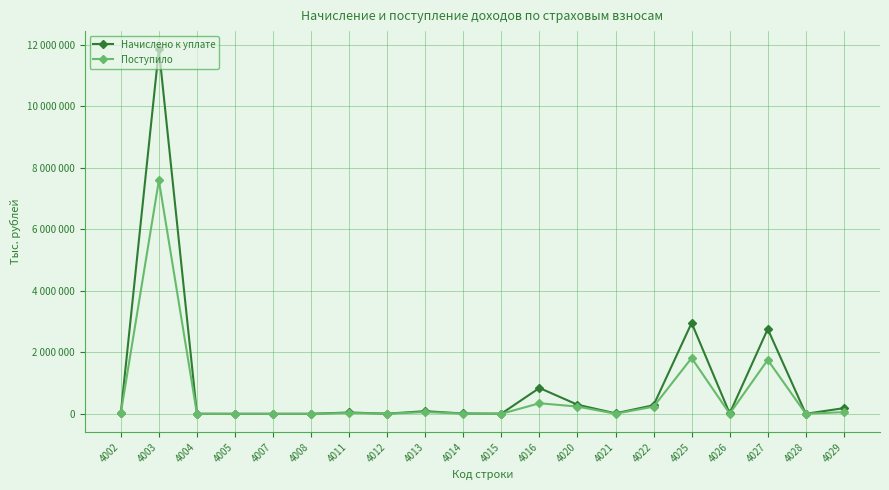

Does the chart have visible grid lines?

Yes